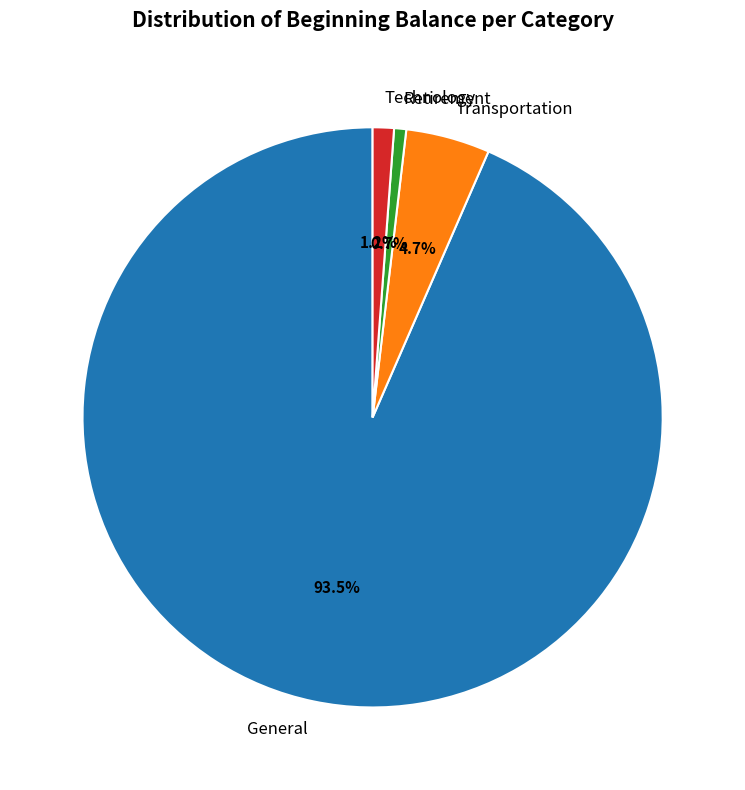

How many segments does this pie chart have?

4